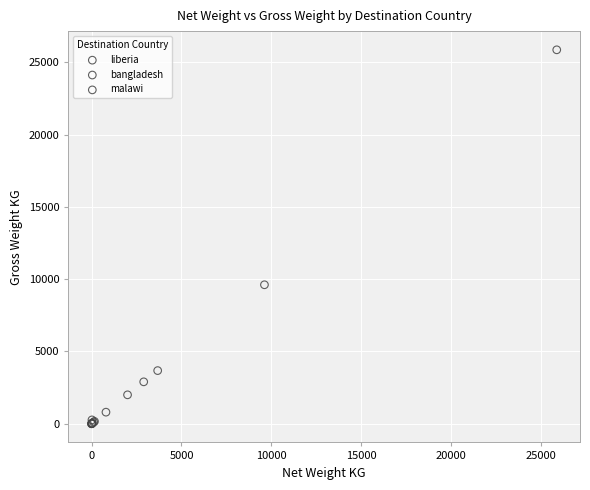

Which series has the largest Y range (max minus min)?

liberia